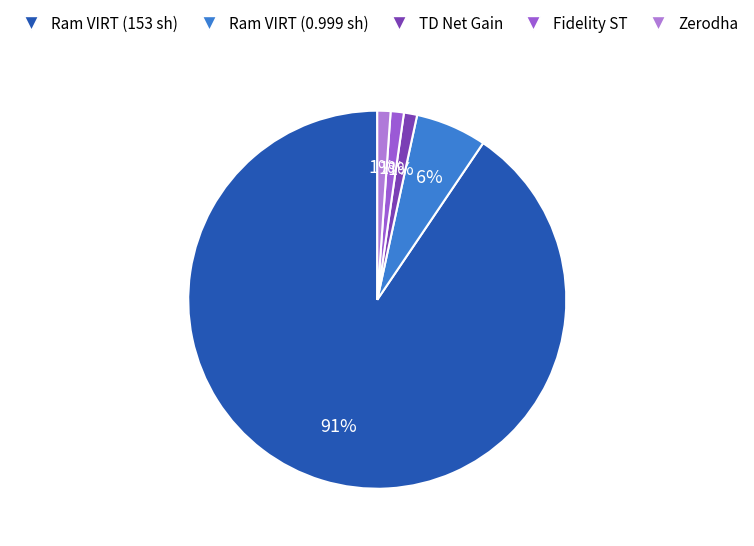

Count the number of slices in the pie.

5